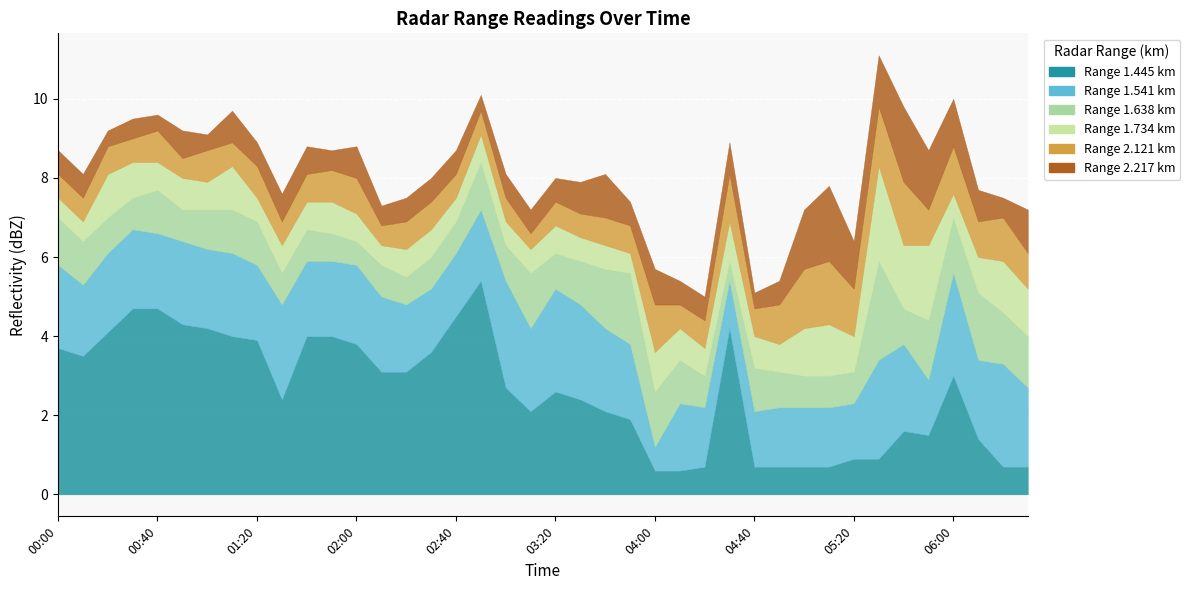

How many data points does each series have?

40